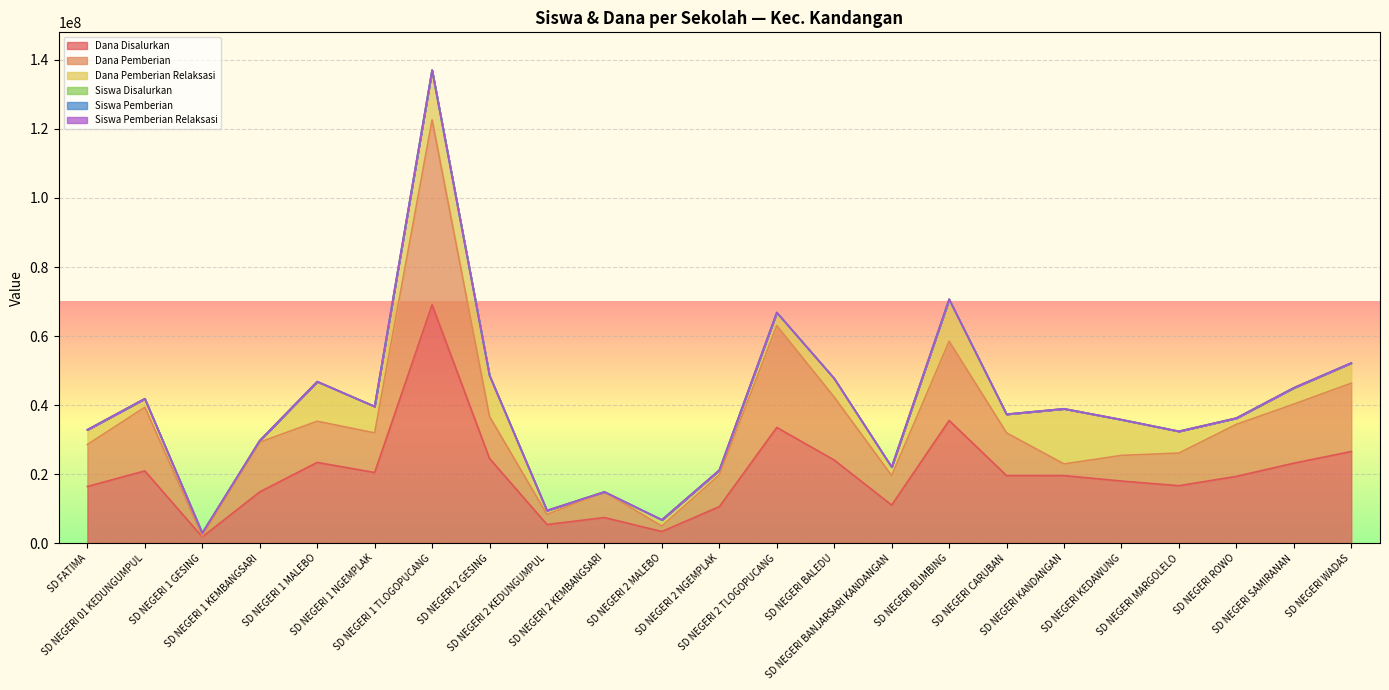

Between SD NEGERI BLIMBING and SD NEGERI BALEDU, which is larger?

SD NEGERI BLIMBING